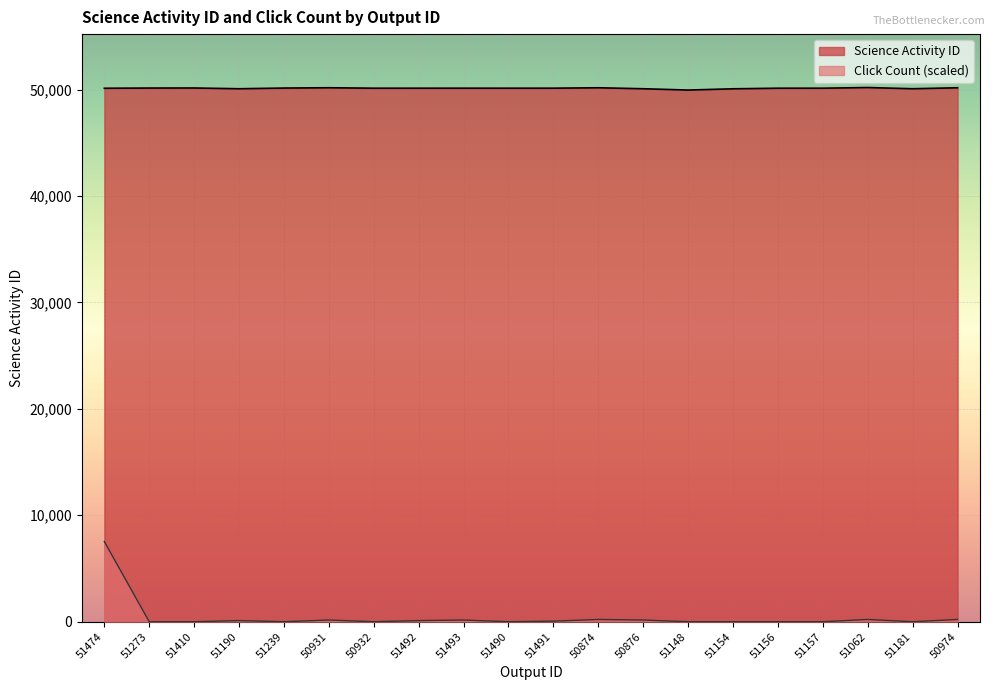

What is the difference between the highest and lowest values at 51410?

50146.0